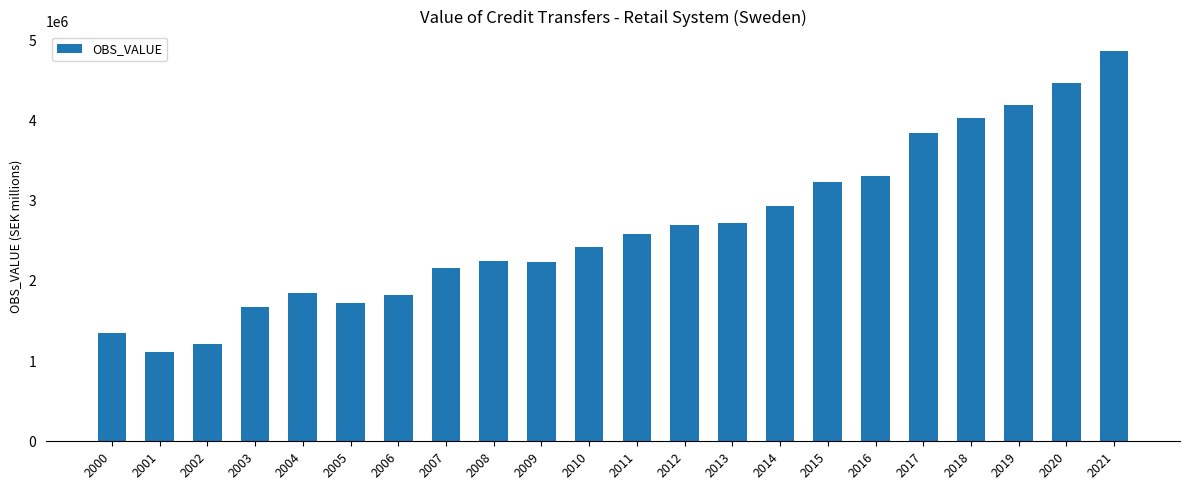

The chart shows a value of 2814157.0 at 2005. True or false?

False